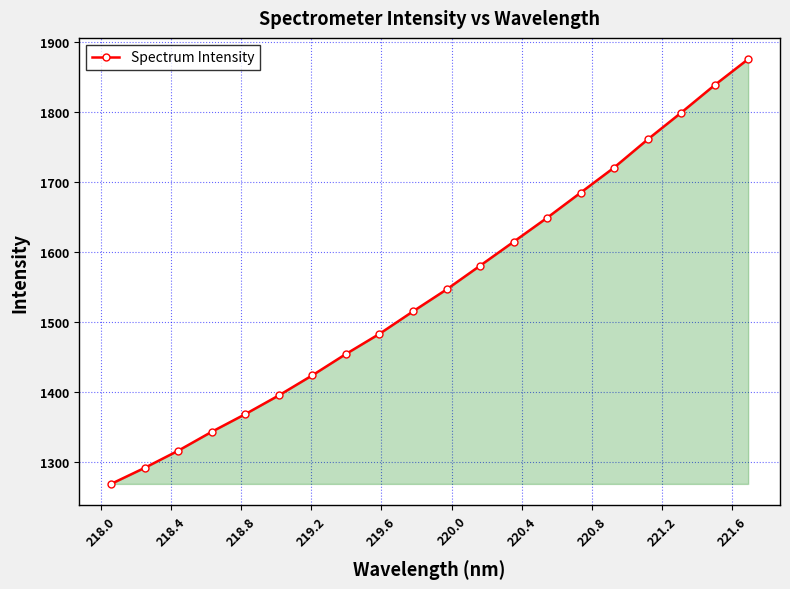

Reading left to right, extract all data points from this chart.

1268.2	1291.1	1315.6	1342.7	1367.9	1394.7	1423.4	1453.9	1482.7	1514.8	1546.2	1580.1	1614.3	1648.7	1684.6	1720.5	1760.7	1799.0	1838.4	1875.6